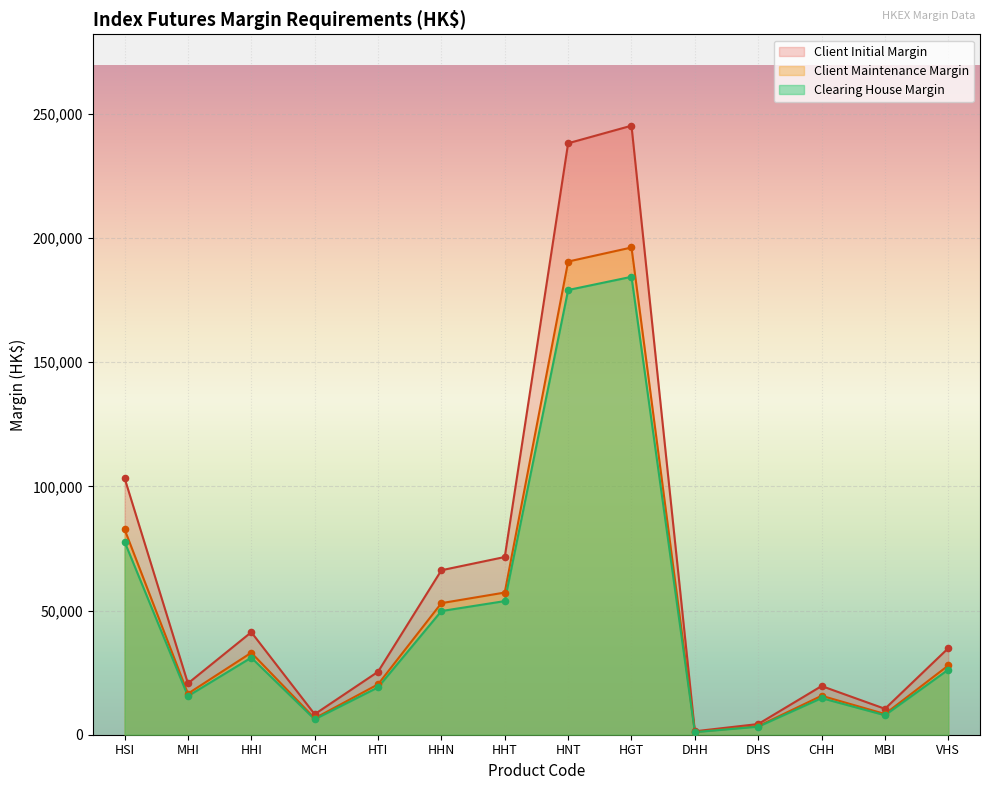

Approximately how many times larger is the value at MBI compared to CHH?

0.5